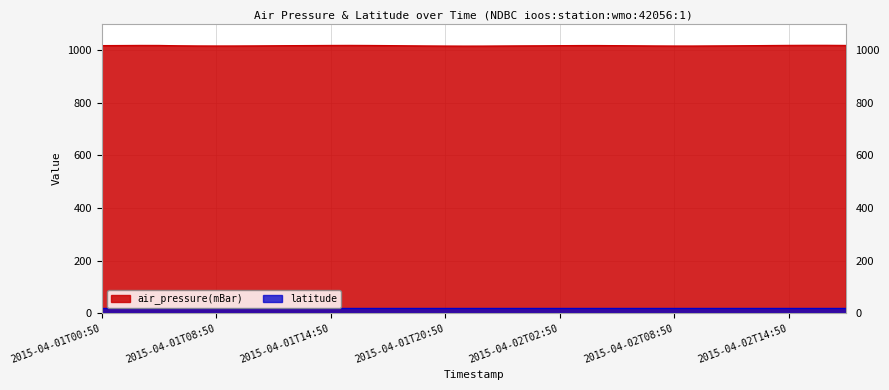

Does the chart have visible grid lines?

Yes